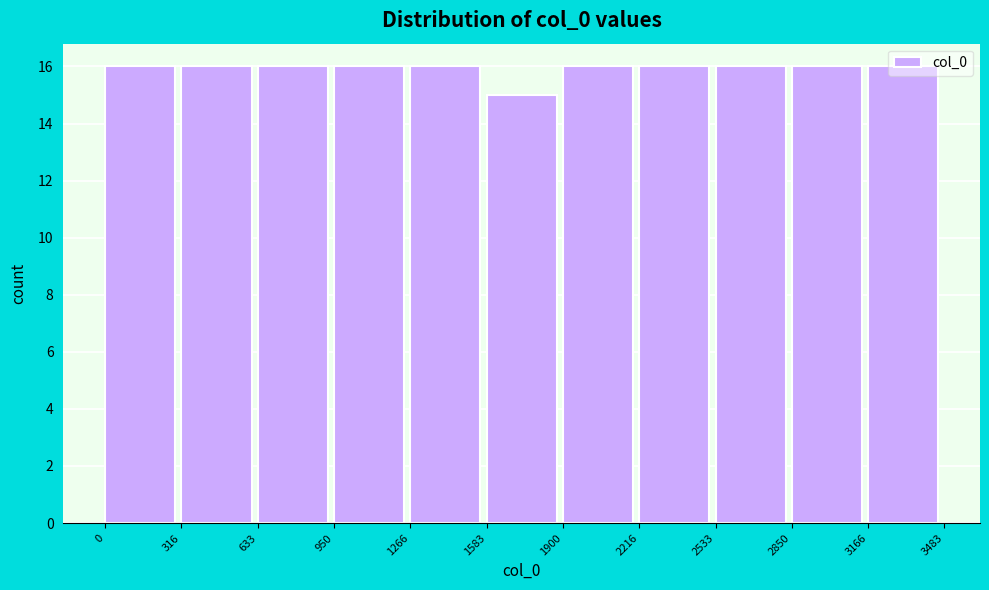

Is it true that the value at 2850 is 28?

False